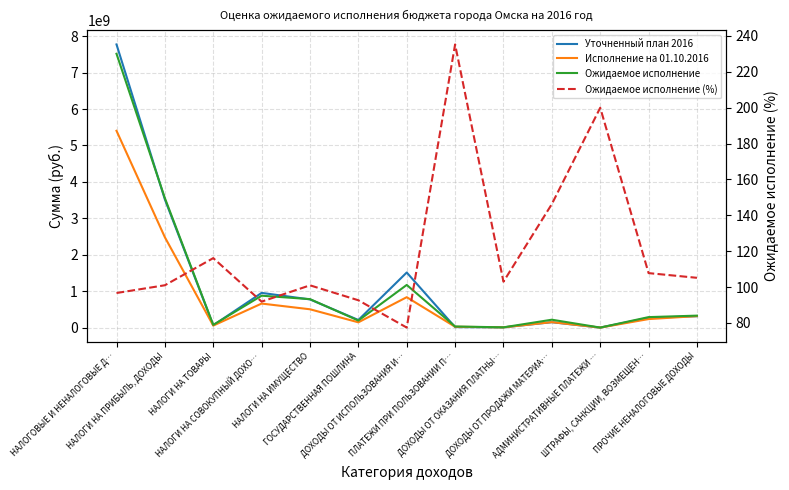

Reading left to right, what are all the values shown in this chart?

Уточненный план 2016: 7774784468.0	3518299000.0	63756800.0	952684100.0	773504500.0	208346000.0	1512214030.0	13125400.0	6290690.0	147802600.0	50000.0	266715248.0	311996100.0
Исполнение на 01.10.2016: 5403328677.8	2479895685.4	54478519.5	659532051.5	502596122.1	144536615.7	834613125.1	23046830.4	6286374.7	149430983.3	71100.0	233348914.4	315444109.2
Ожидаемое исполнение: 7518740500.0	3554627000.0	74059600.0	875486000.0	781139000.0	193048200.0	1170981800.0	30883700.0	6480900.0	216219400.0	100000.0	287516200.0	328150400.0
Ожидаемое исполнение (%): 96.7	101.0	116.2	91.9	101.0	92.7	77.4	235.3	103.0	146.3	200.0	107.8	105.2